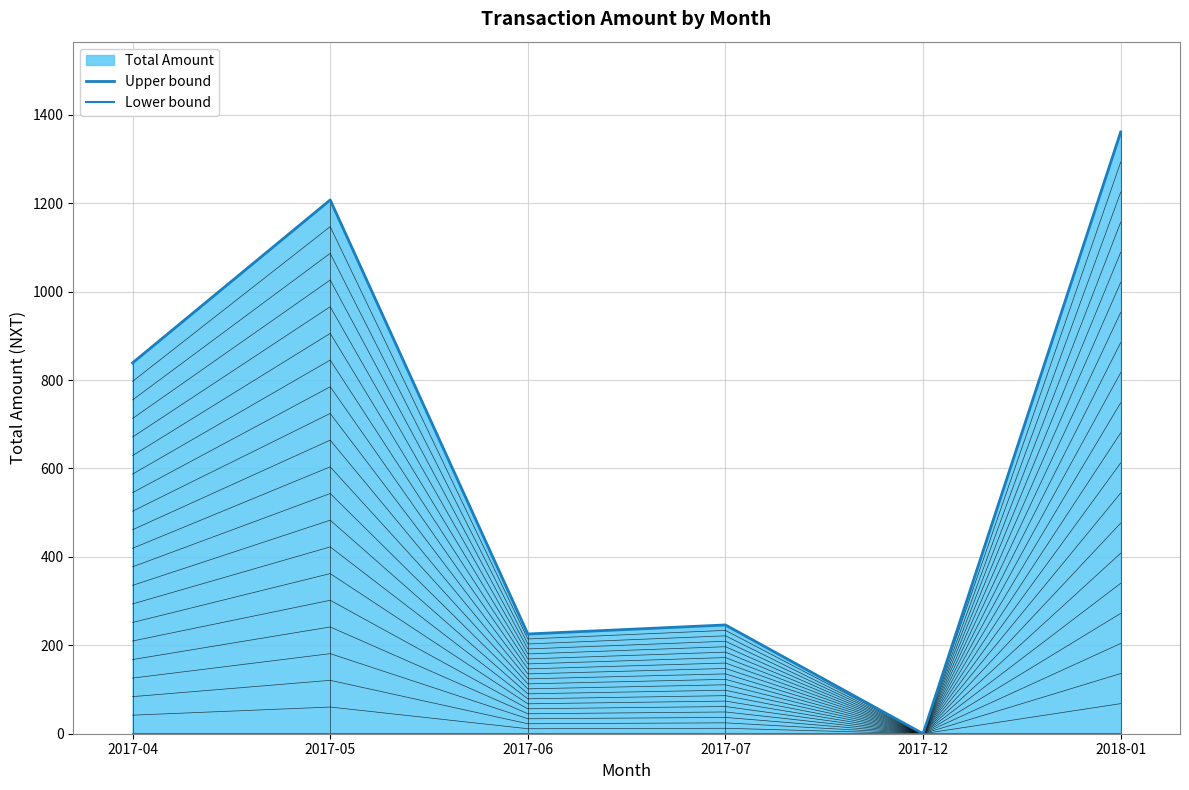

What is the average value of the Upper bound series?

646.5